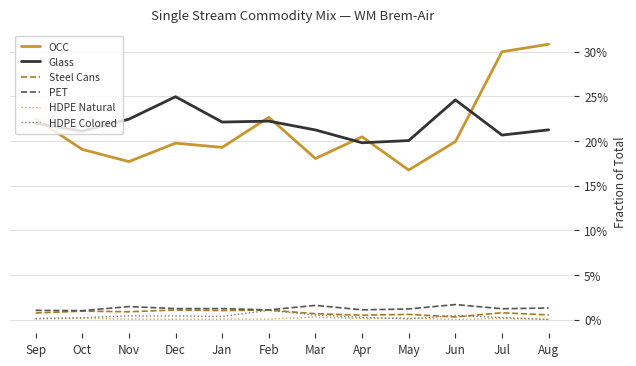

Is this an area chart (filled region under the line)?

No